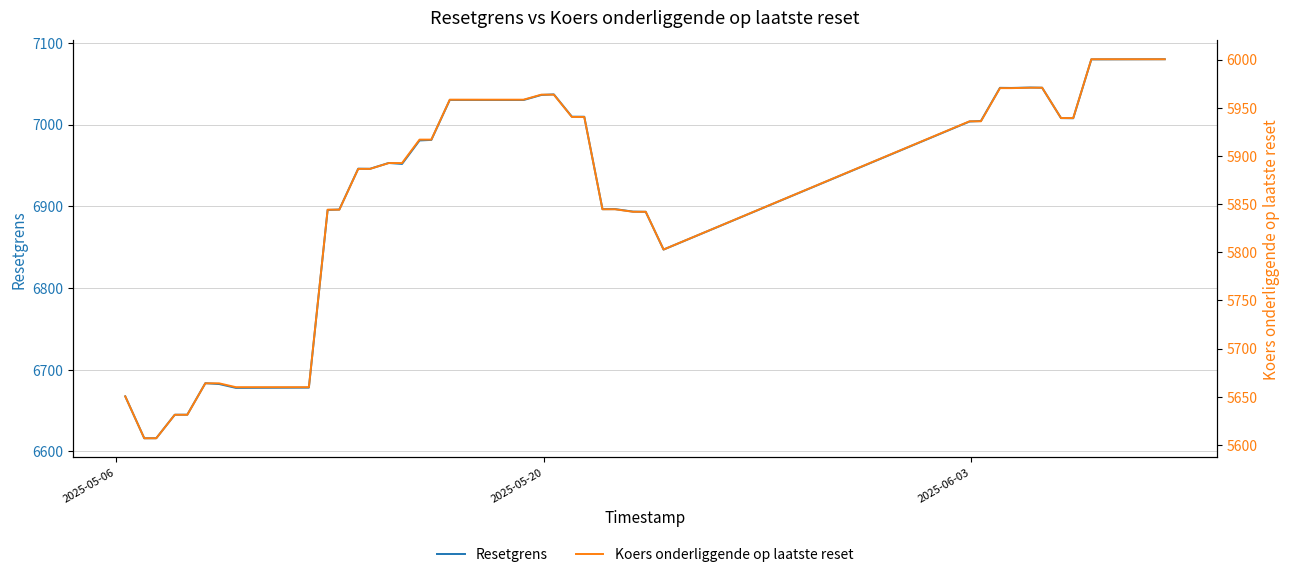

What is the sum of all Koers onderliggende op laatste reset values?

228053.4